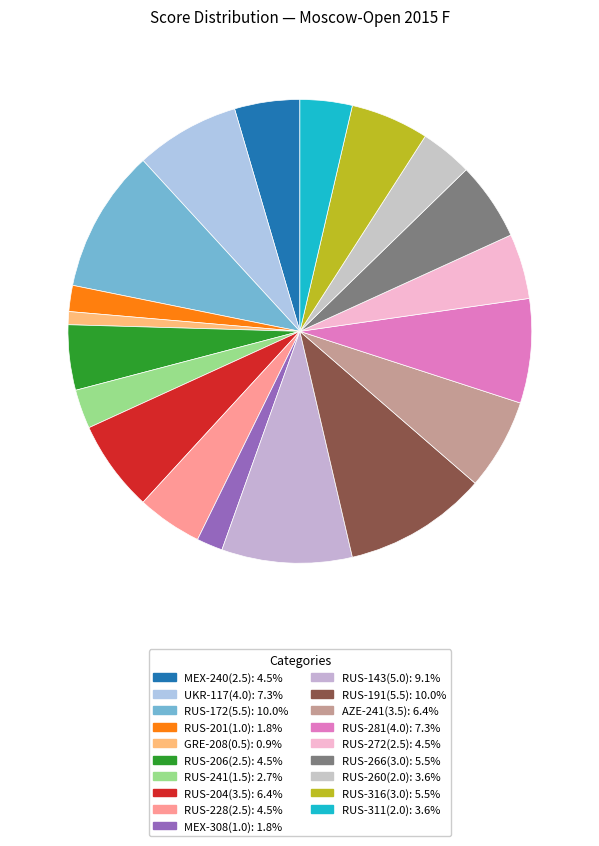

To the nearest percent, what is the difference between the GRE-208(0.5) and RUS-201(1.0) slice percentages?

1%